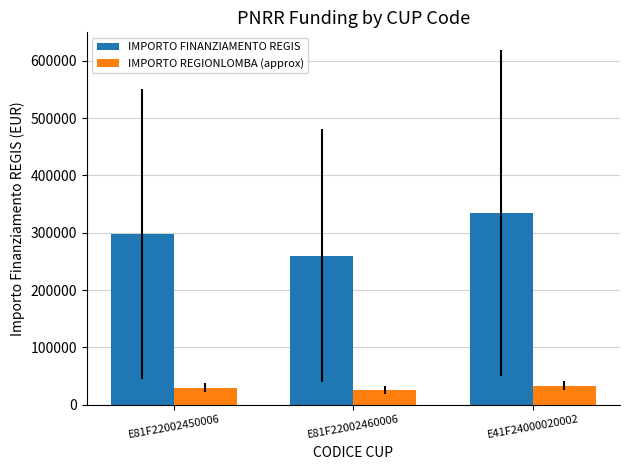

What is the label of the 1st bar from the right?

E41F24000020002